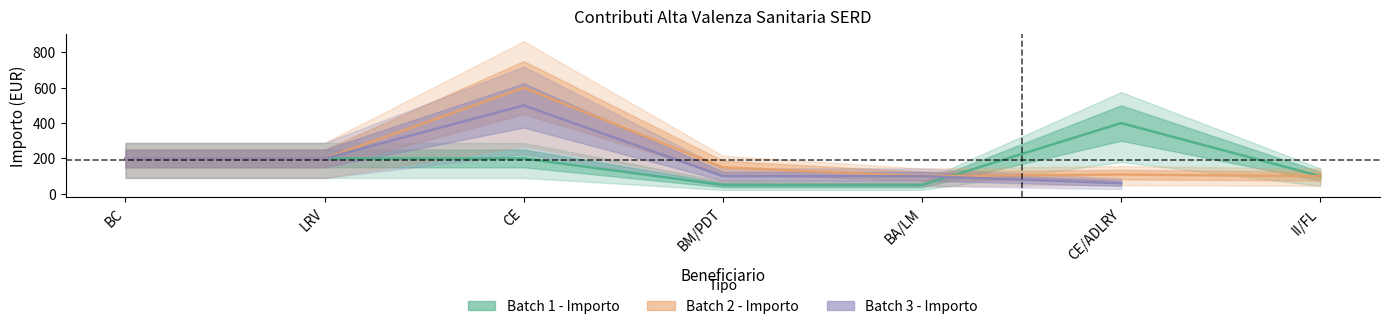

What position from the left is LRV?

2